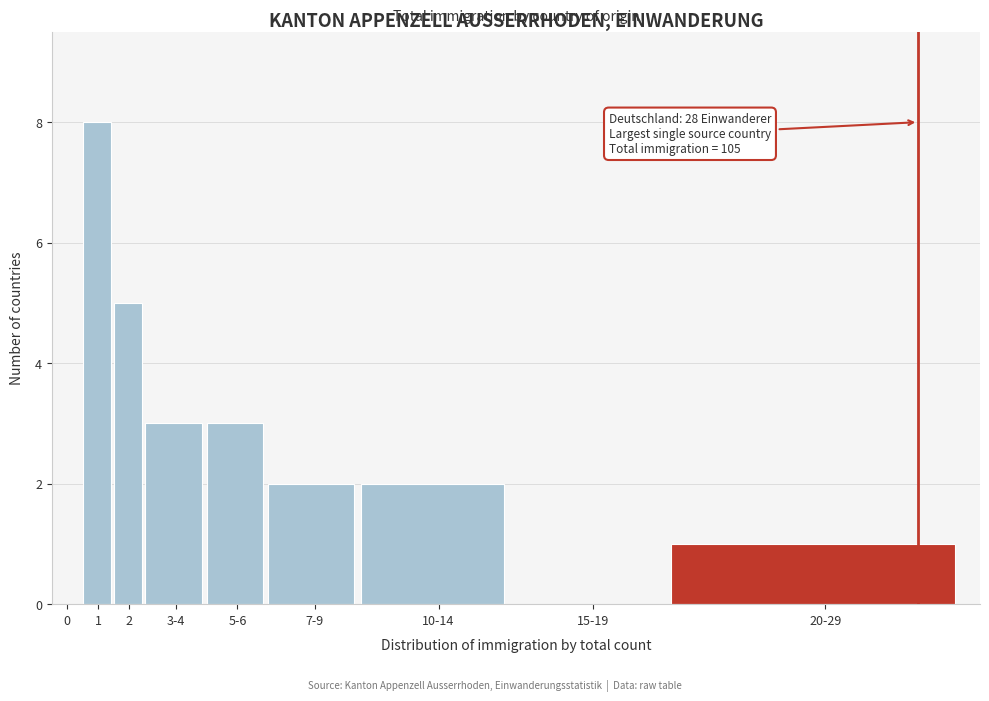

Reading left to right, extract all data points from this chart.

0=0	1=8	2=5	3-4=3	5-6=3	7-9=2	10-14=2	15-19=0	20-29=1